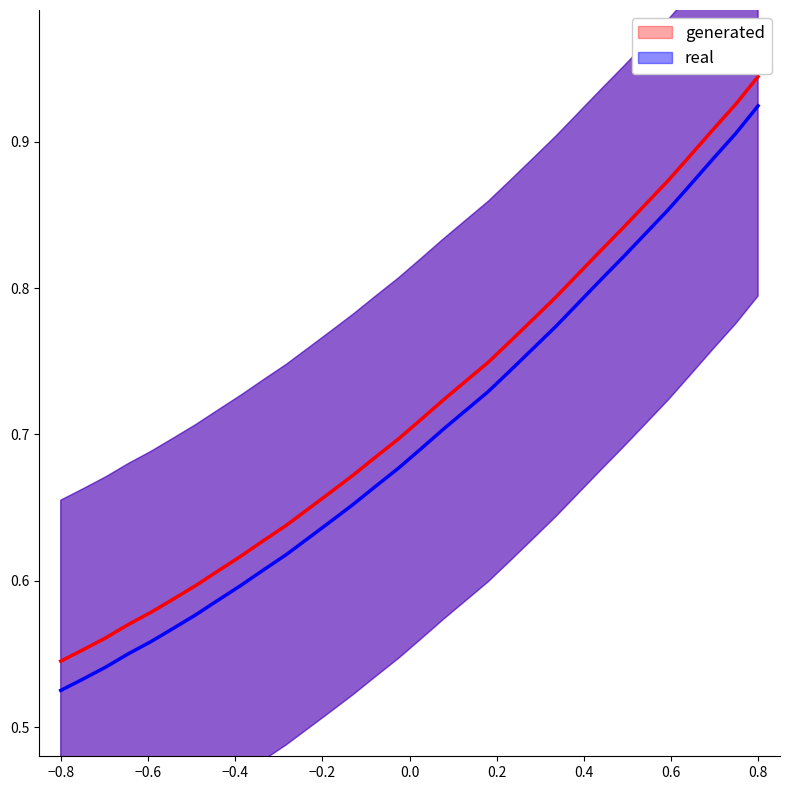

Reading right to left, list all the values displayed in this chart.

real: 0.9	0.9	0.9	0.9	0.9	0.8	0.8	0.8	0.8	0.8	0.8	0.7	0.7	0.7	0.7	0.7	0.7	0.7	0.7	0.6	0.6	0.6	0.6	0.6	0.6	0.6	0.6	0.6	0.6	0.5	0.5	0.5
generated: 0.9	0.9	0.9	0.9	0.9	0.9	0.8	0.8	0.8	0.8	0.8	0.8	0.7	0.7	0.7	0.7	0.7	0.7	0.7	0.7	0.6	0.6	0.6	0.6	0.6	0.6	0.6	0.6	0.6	0.6	0.6	0.5